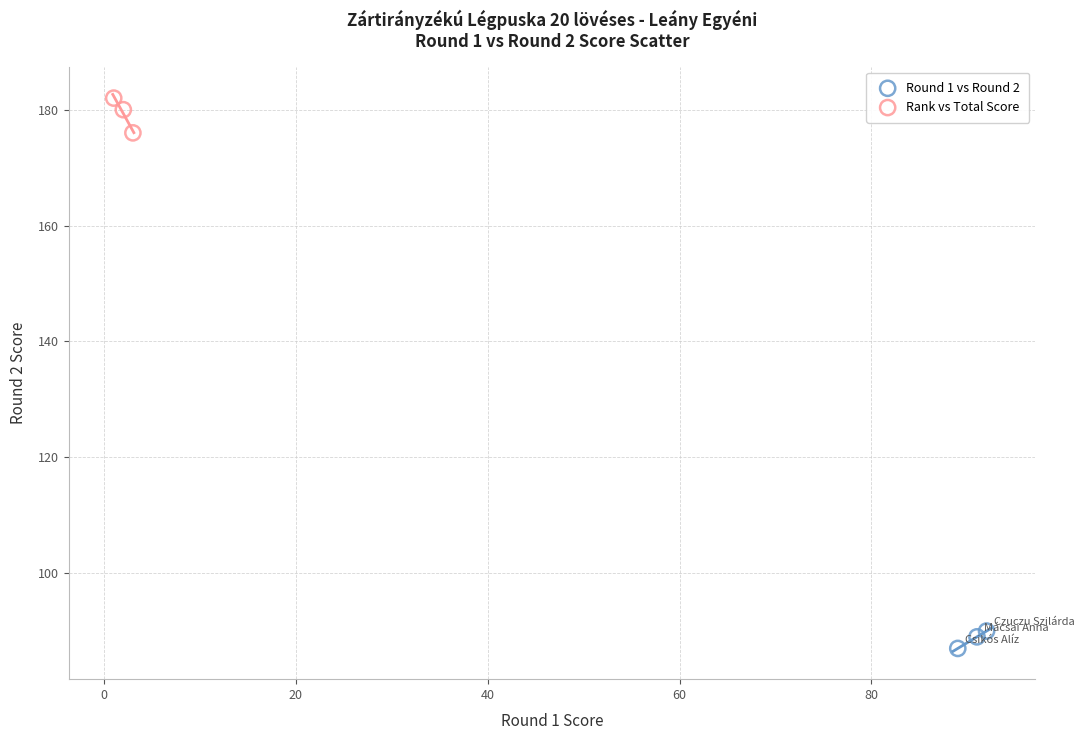

Which series reaches the minimum Y coordinate?

Round 1 vs Round 2